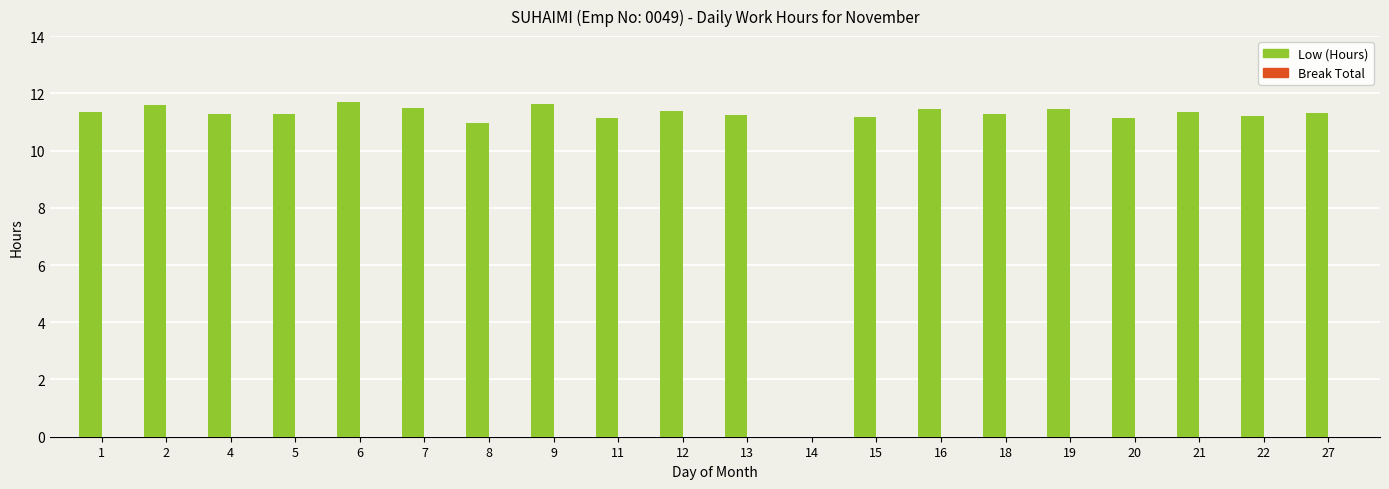

Is it true that the value at 6 is 11.7?

True